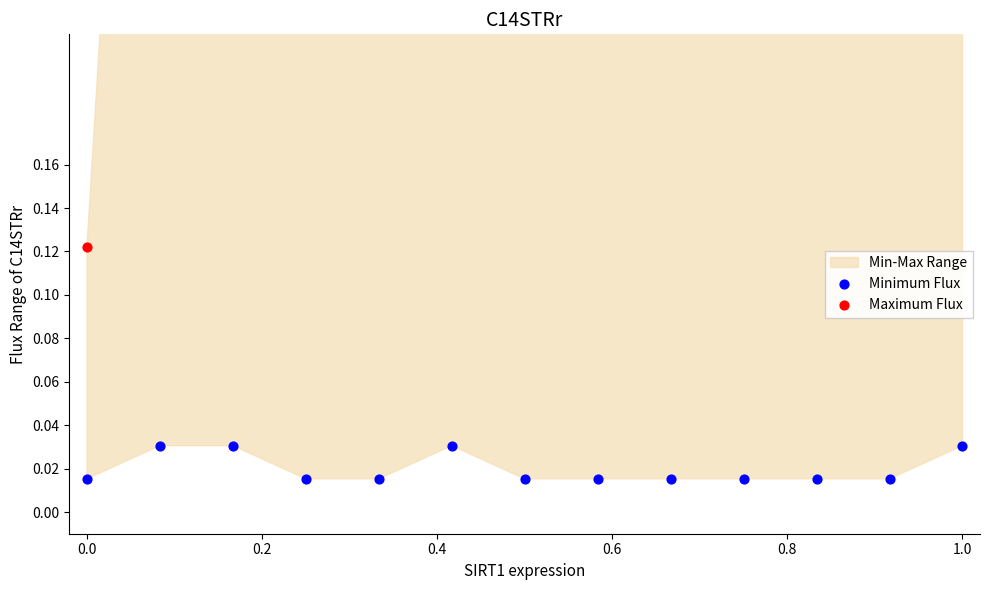

Which series has the largest total across all categories?

Maximum Flux